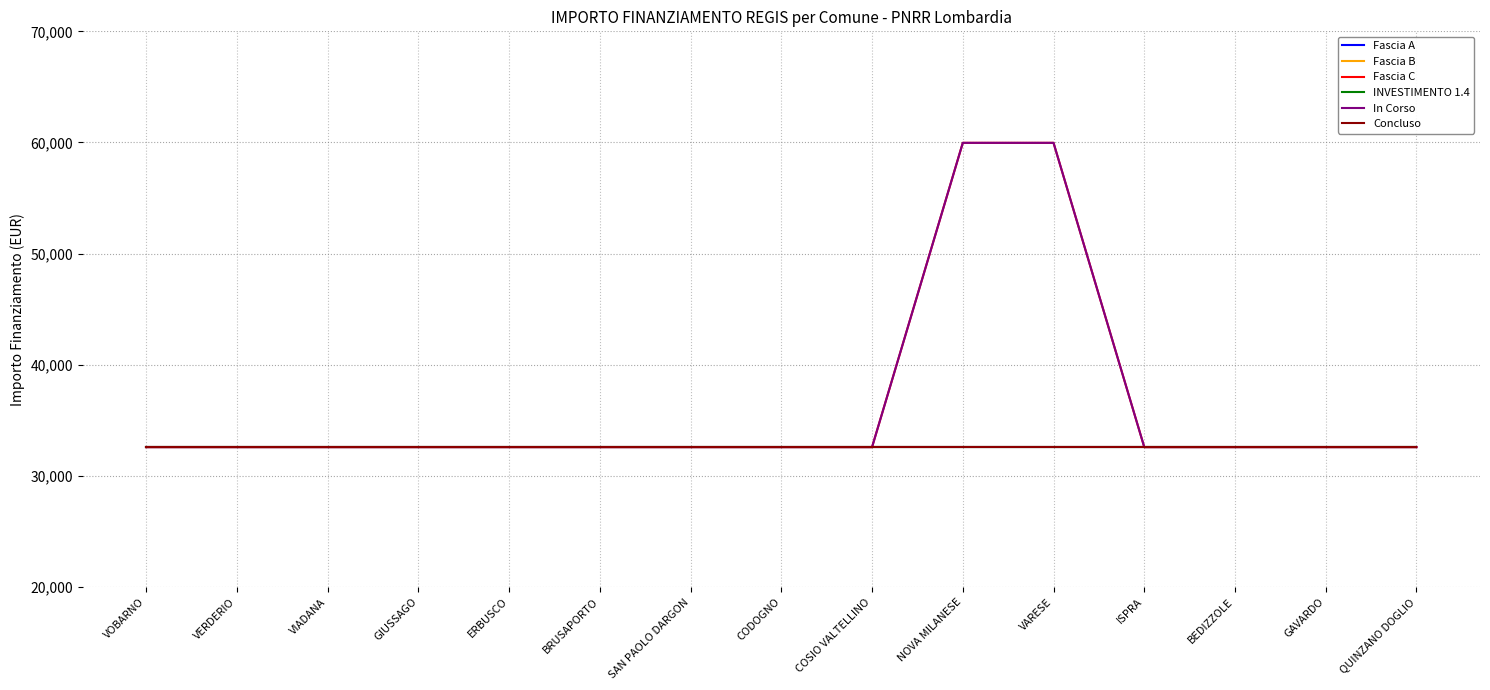

Reading left to right, what are all the values shown in this chart?

Fascia A: VOBARNO=32589	VERDERIO=32589	VIADANA=32589	GIUSSAGO=32589	ERBUSCO=32589	BRUSAPORTO=32589	SAN PAOLO DARGON=32589	CODOGNO=32589	COSIO VALTELLINO=32589	NOVA MILANESE=32589	VARESE=32589	ISPRA=32589	BEDIZZOLE=32589	GAVARDO=32589	QUINZANO DOGLIO=32589
Fascia B: VOBARNO=32589	VERDERIO=32589	VIADANA=32589	GIUSSAGO=32589	ERBUSCO=32589	BRUSAPORTO=32589	SAN PAOLO DARGON=32589	CODOGNO=32589	COSIO VALTELLINO=32589	NOVA MILANESE=32589	VARESE=32589	ISPRA=32589	BEDIZZOLE=32589	GAVARDO=32589	QUINZANO DOGLIO=32589
Fascia C: VOBARNO=32589	VERDERIO=32589	VIADANA=32589	GIUSSAGO=32589	ERBUSCO=32589	BRUSAPORTO=32589	SAN PAOLO DARGON=32589	CODOGNO=32589	COSIO VALTELLINO=32589	NOVA MILANESE=59966	VARESE=59966	ISPRA=32589	BEDIZZOLE=32589	GAVARDO=32589	QUINZANO DOGLIO=32589
INVESTIMENTO 1.4: VOBARNO=32589	VERDERIO=32589	VIADANA=32589	GIUSSAGO=32589	ERBUSCO=32589	BRUSAPORTO=32589	SAN PAOLO DARGON=32589	CODOGNO=32589	COSIO VALTELLINO=32589	NOVA MILANESE=32589	VARESE=32589	ISPRA=32589	BEDIZZOLE=32589	GAVARDO=32589	QUINZANO DOGLIO=32589
In Corso: VOBARNO=32589	VERDERIO=32589	VIADANA=32589	GIUSSAGO=32589	ERBUSCO=32589	BRUSAPORTO=32589	SAN PAOLO DARGON=32589	CODOGNO=32589	COSIO VALTELLINO=32589	NOVA MILANESE=59966	VARESE=59966	ISPRA=32589	BEDIZZOLE=32589	GAVARDO=32589	QUINZANO DOGLIO=32589
Concluso: VOBARNO=32589	VERDERIO=32589	VIADANA=32589	GIUSSAGO=32589	ERBUSCO=32589	BRUSAPORTO=32589	SAN PAOLO DARGON=32589	CODOGNO=32589	COSIO VALTELLINO=32589	NOVA MILANESE=32589	VARESE=32589	ISPRA=32589	BEDIZZOLE=32589	GAVARDO=32589	QUINZANO DOGLIO=32589